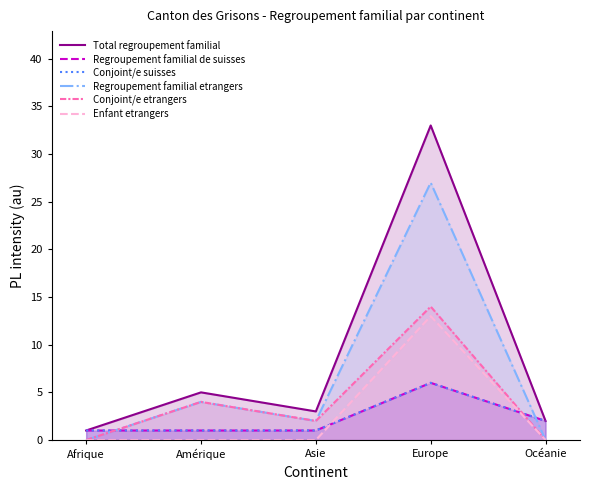

Reading left to right, what are all the values shown in this chart?

Total regroupement familial: 1	5	3	33	2
Regroupement familial de suisses: 1	1	1	6	2
Conjoint/e suisses: 1	1	1	6	2
Regroupement familial etrangers: 0	4	2	27	0
Conjoint/e etrangers: 0	4	2	14	0
Enfant etrangers: 0	0	0	13	0